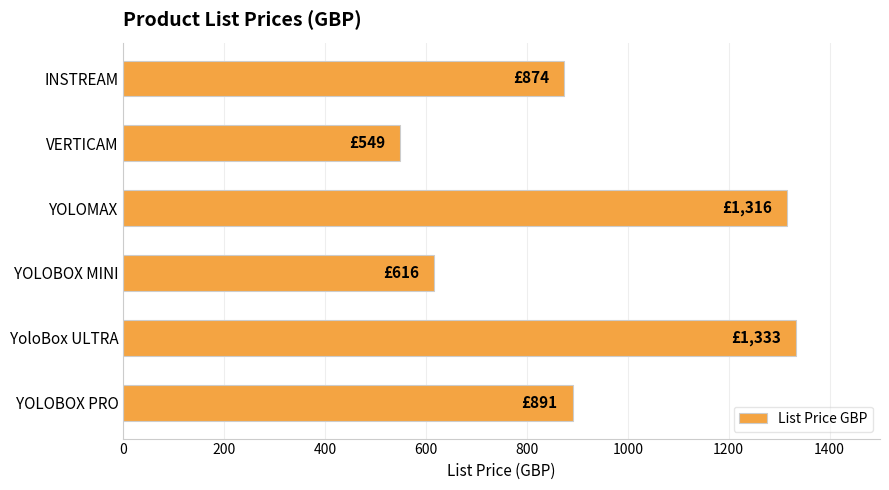

What is the maximum value shown in the chart?

1333